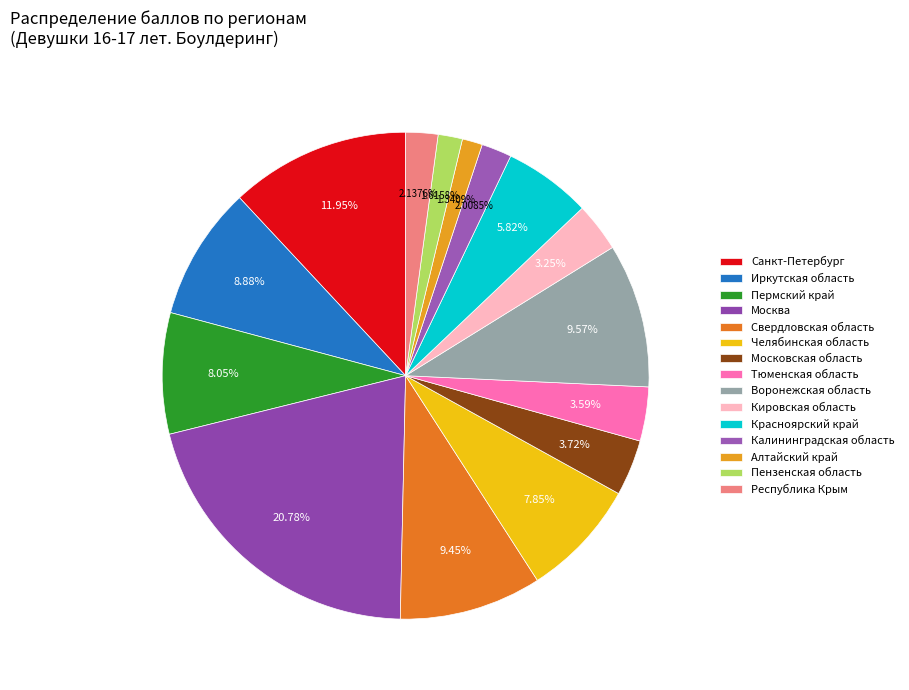

Does any single category account for the majority?

No